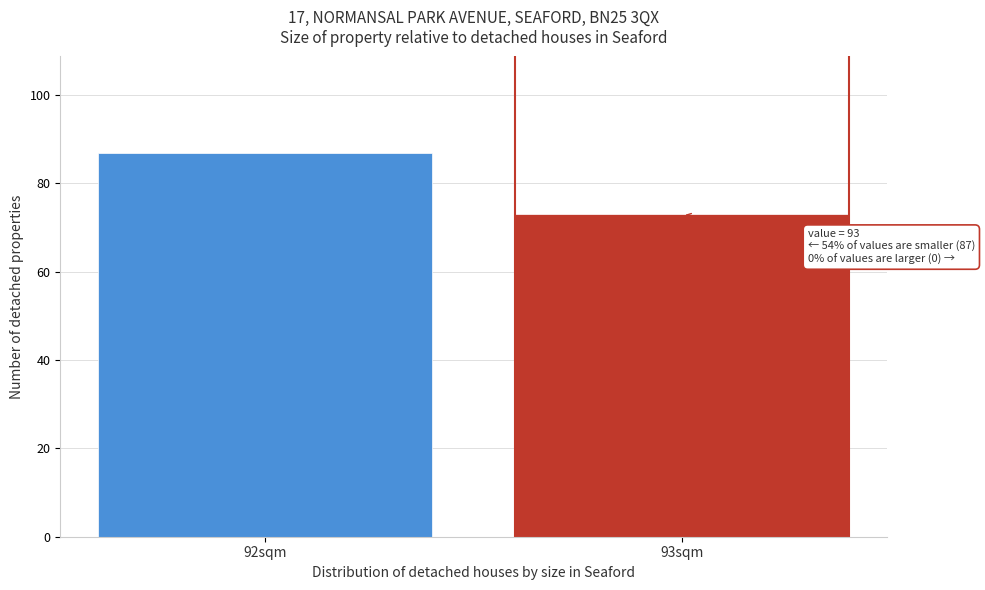

Reading left to right, extract all data points from this chart.

92sqm=87	93sqm=73